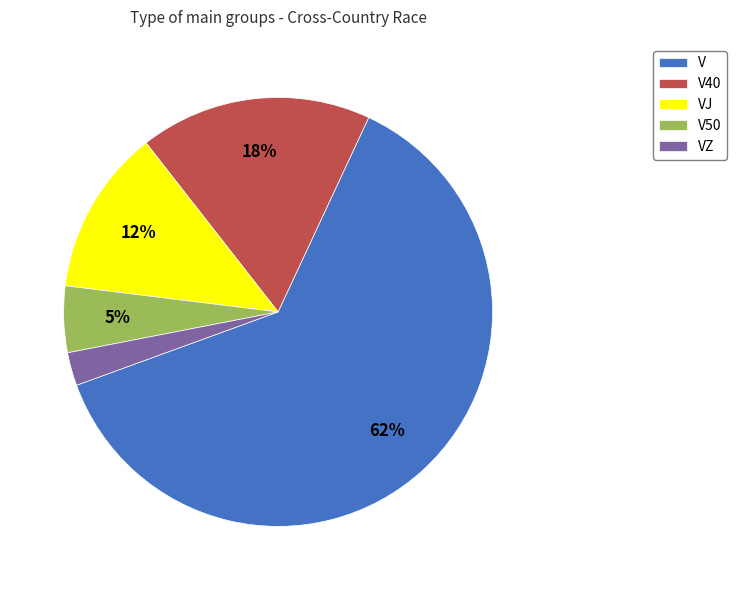

True or false: VJ accounts for 3% of the total.

False